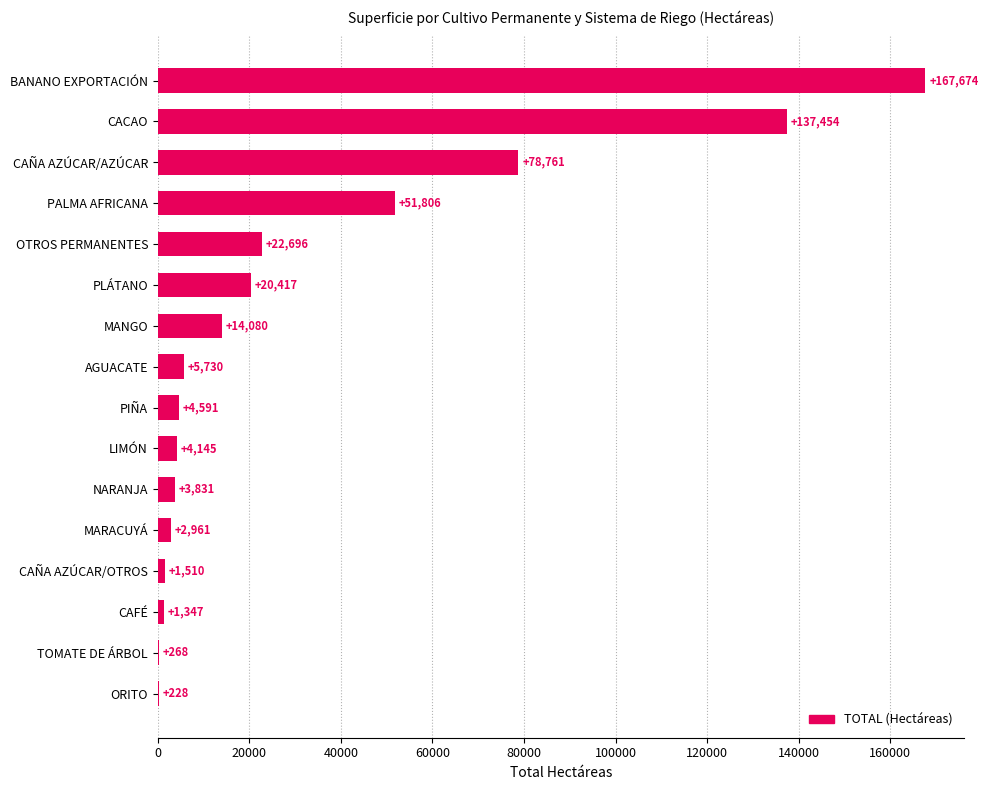

Count the number of categories in the chart.

16